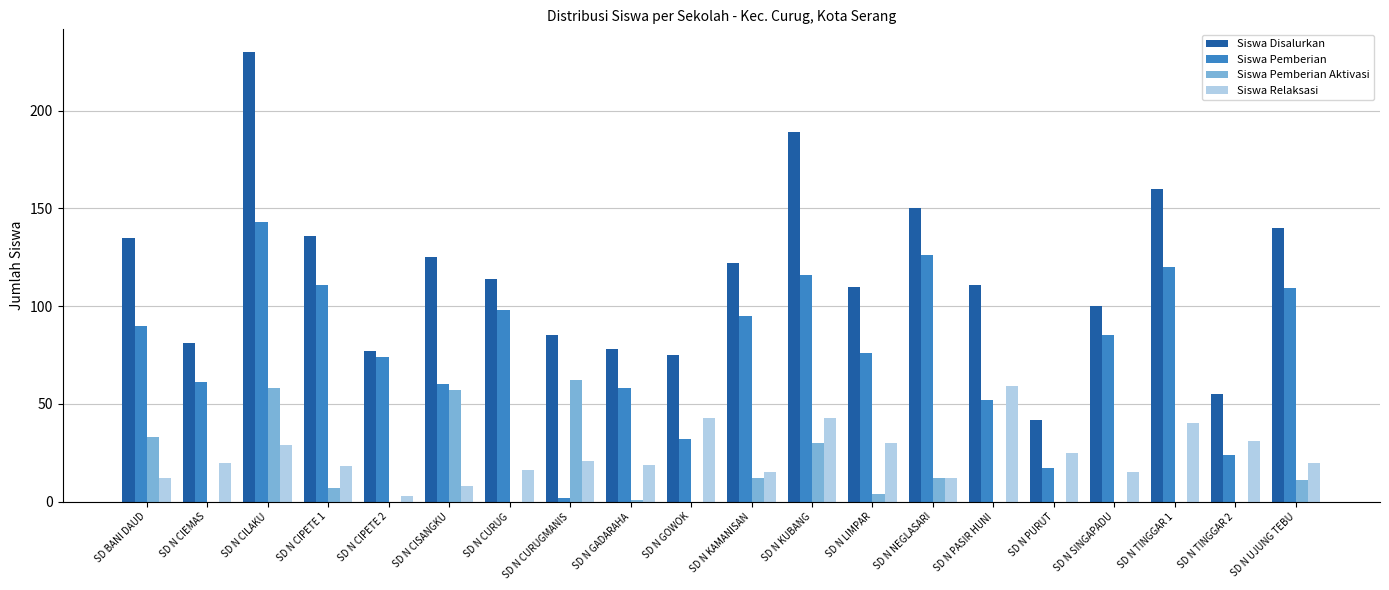

How many groups of bars are there?

20